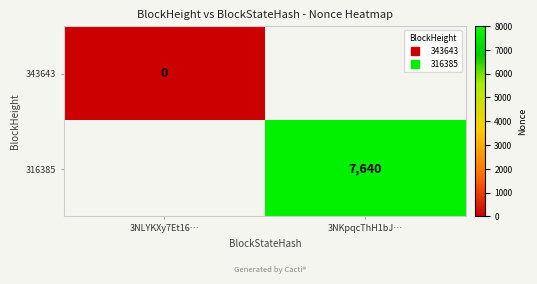

Count the number of data series in this chart.

2